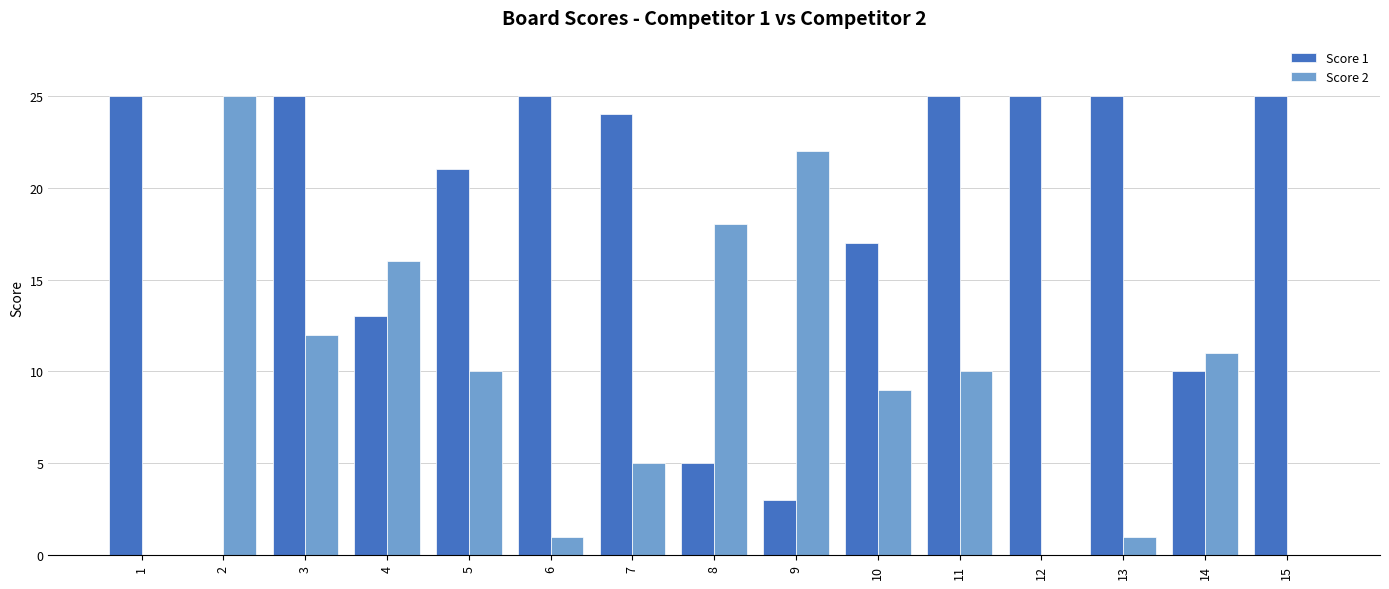

Is the value of Score 2 at 2 greater than the value of Score 1 at 7?

Yes